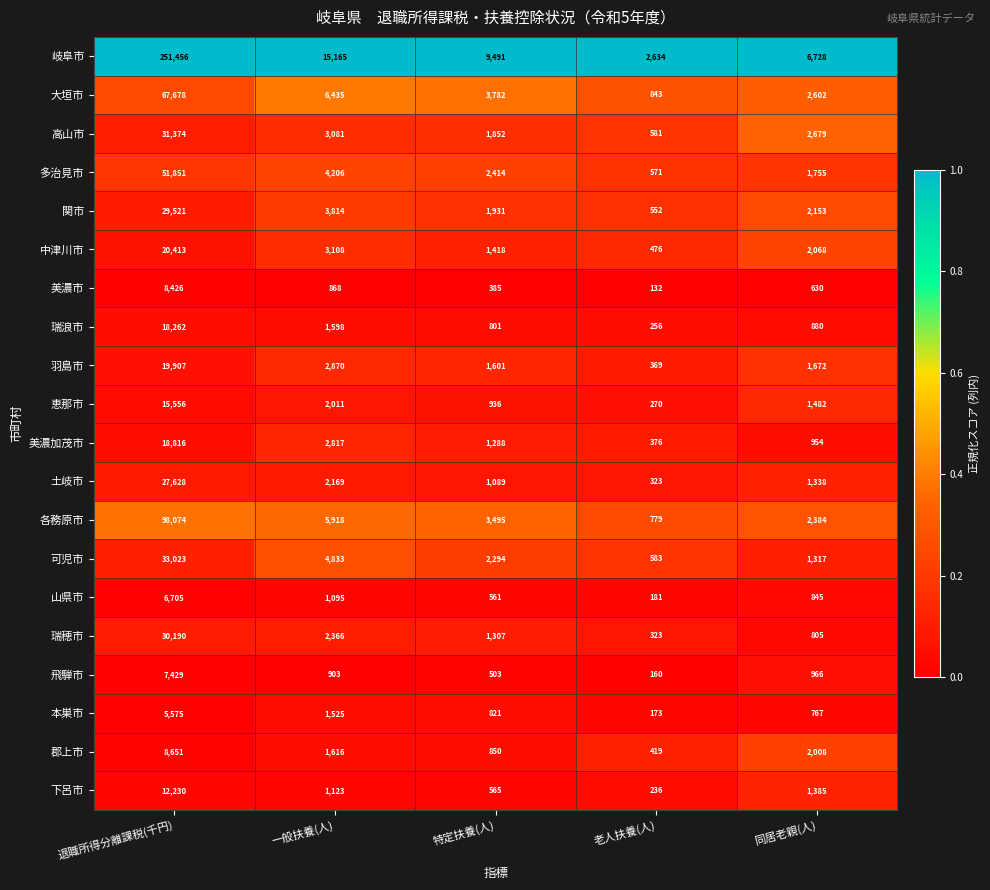

What is the sum of the 中津川市 values at 退職所得分離課税(千円) and 一般扶養(人)?

23521